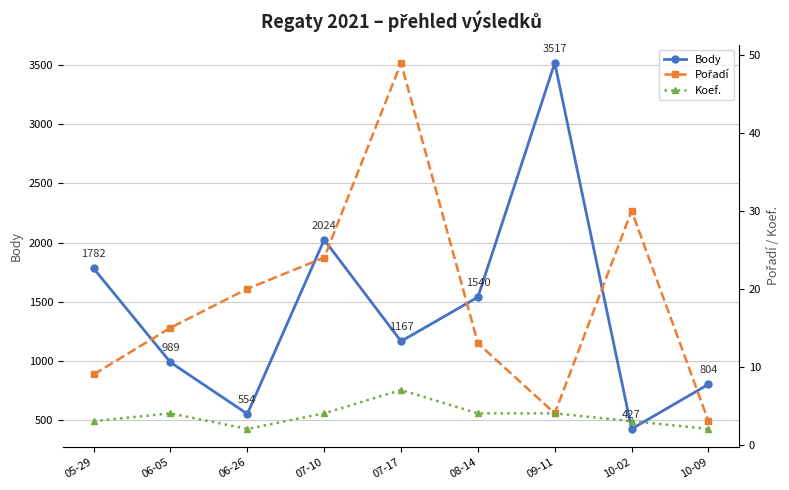

At how many categories does at least one series exceed 951?

6